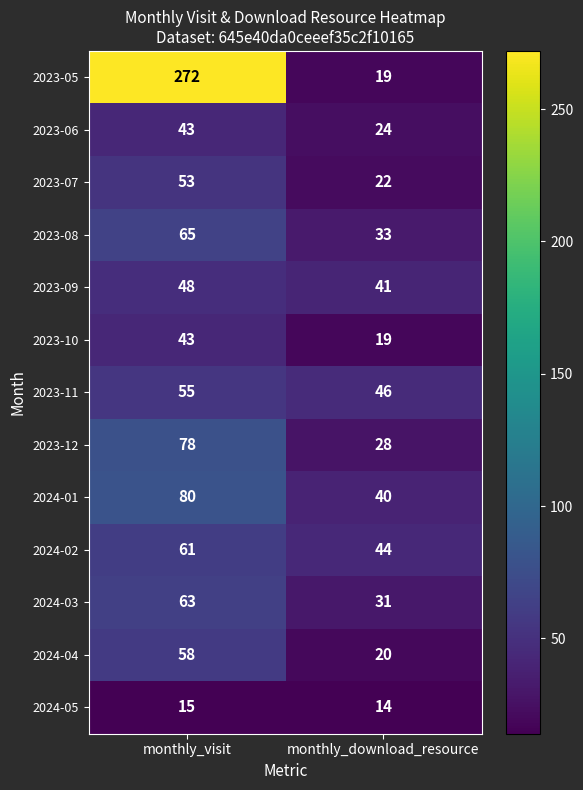

Read the 2024-03 value at monthly_visit.

63